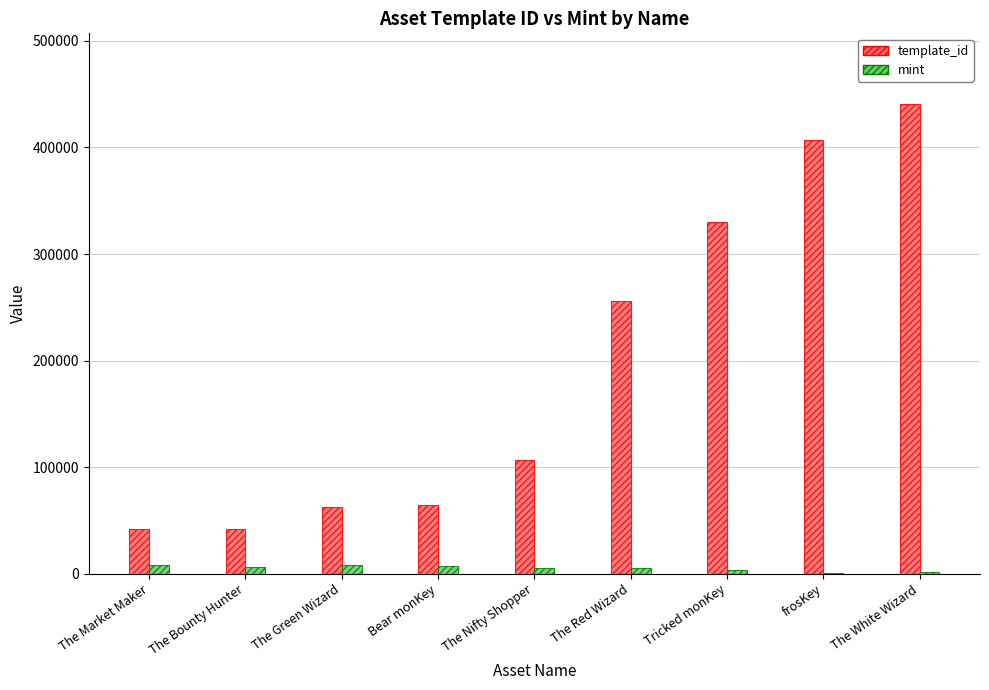

What is the total value across all series at The Red Wizard?

261283